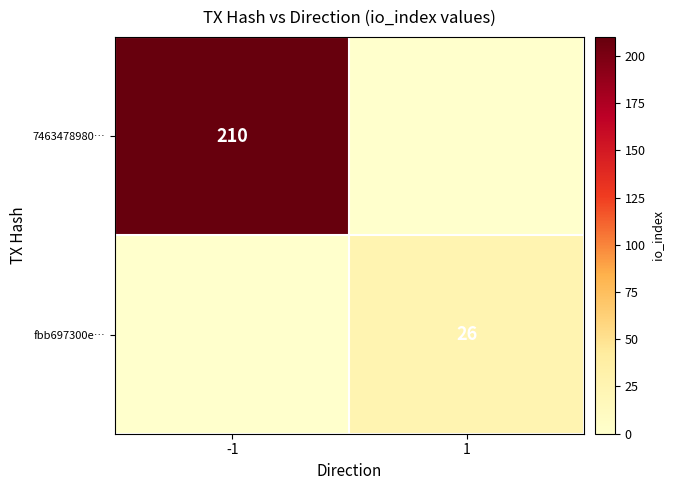

The fbb697300e… series shows 26 at 1. True or false?

True